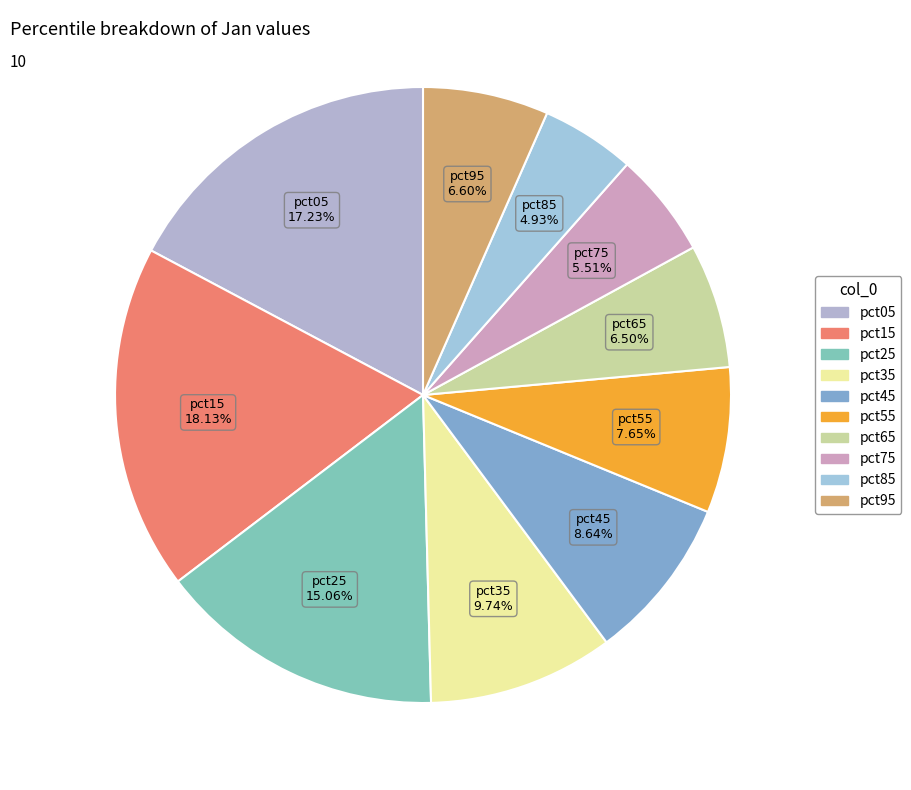

True or false: pct95 accounts for 1% of the total.

False